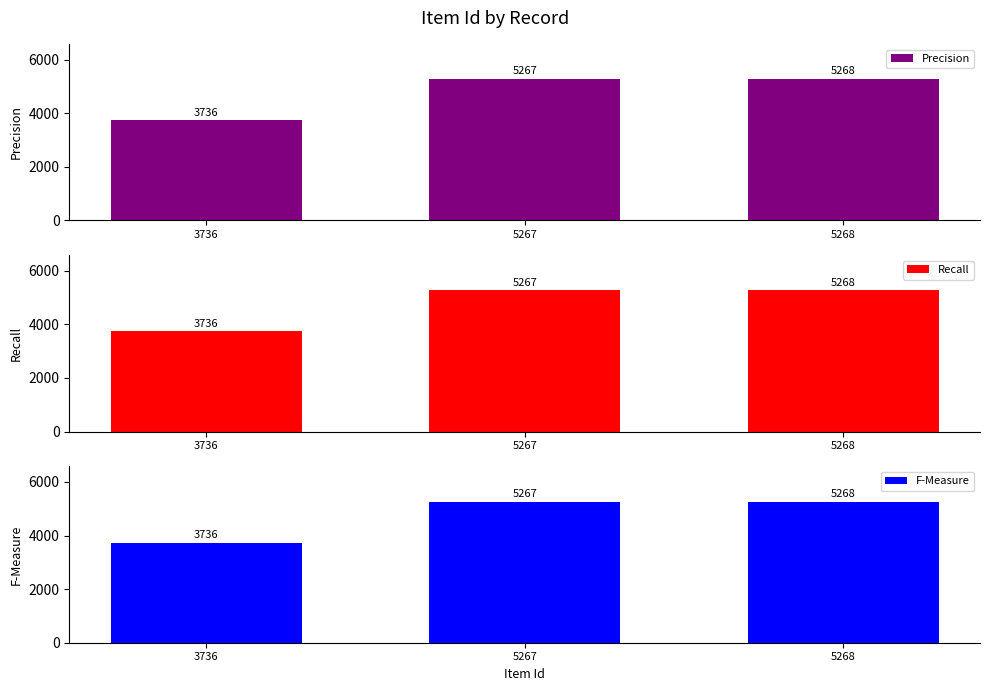

What are all the series names shown in the legend?

Precision, Recall, F-Measure